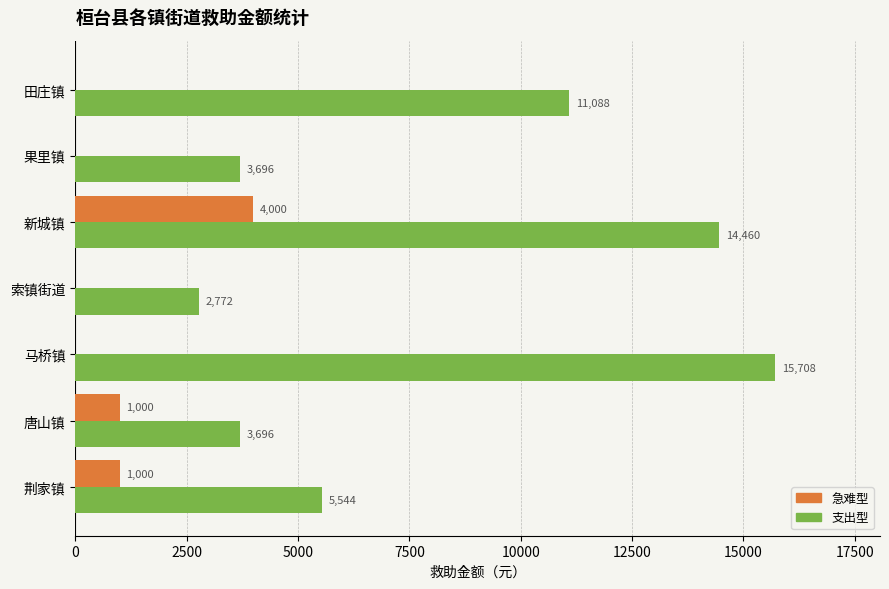

Is the value of 急难型 at 马桥镇 greater than the value of 支出型 at 新城镇?

No